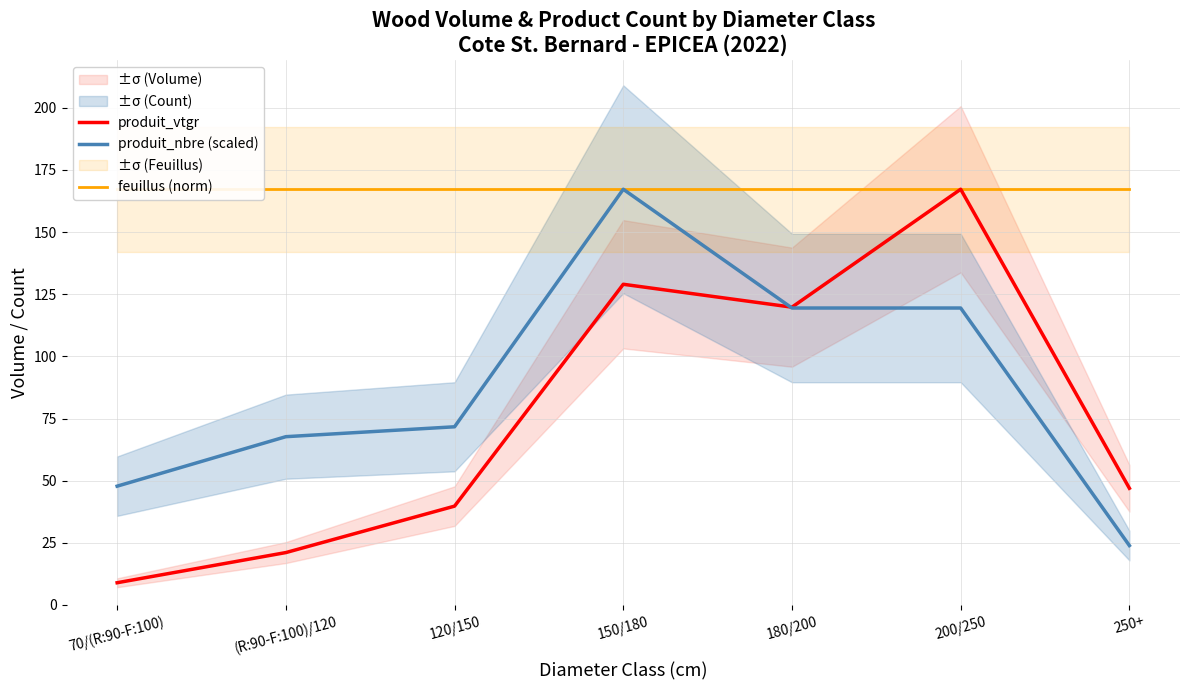

At which label is produit_vtgr closest to 88?

180/200